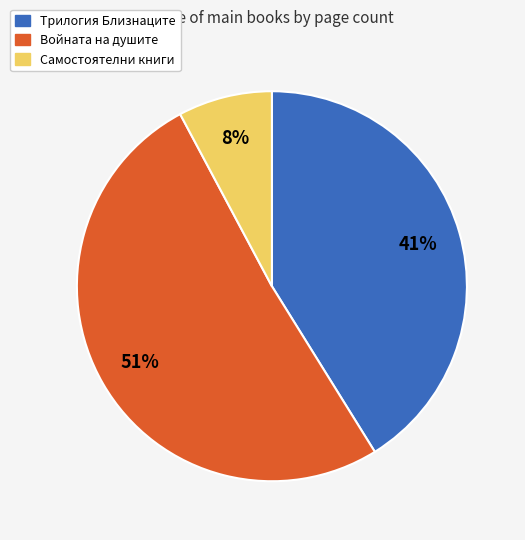

What is the ratio of the value at Трилогия Близнаците to the value at Войната на душите?

0.8